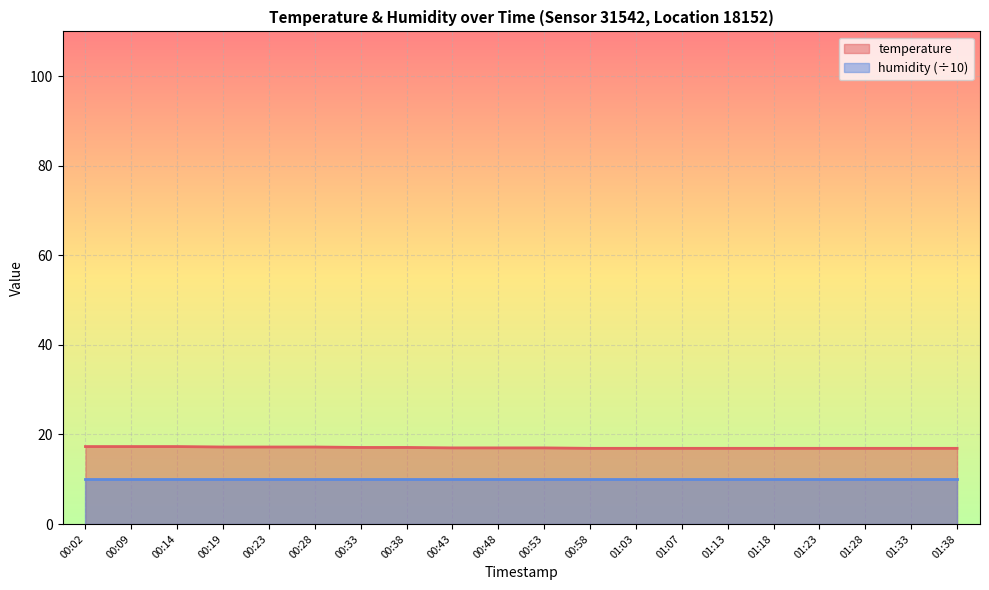

Reading left to right, list all the values displayed in this chart.

00:02=17.3	00:09=17.3	00:14=17.3	00:19=17.2	00:23=17.2	00:28=17.2	00:33=17.1	00:38=17.1	00:43=17.0	00:48=17.0	00:53=17.0	00:58=16.9	01:03=16.9	01:07=16.9	01:13=16.9	01:18=16.9	01:23=16.9	01:28=16.9	01:33=16.9	01:38=16.9